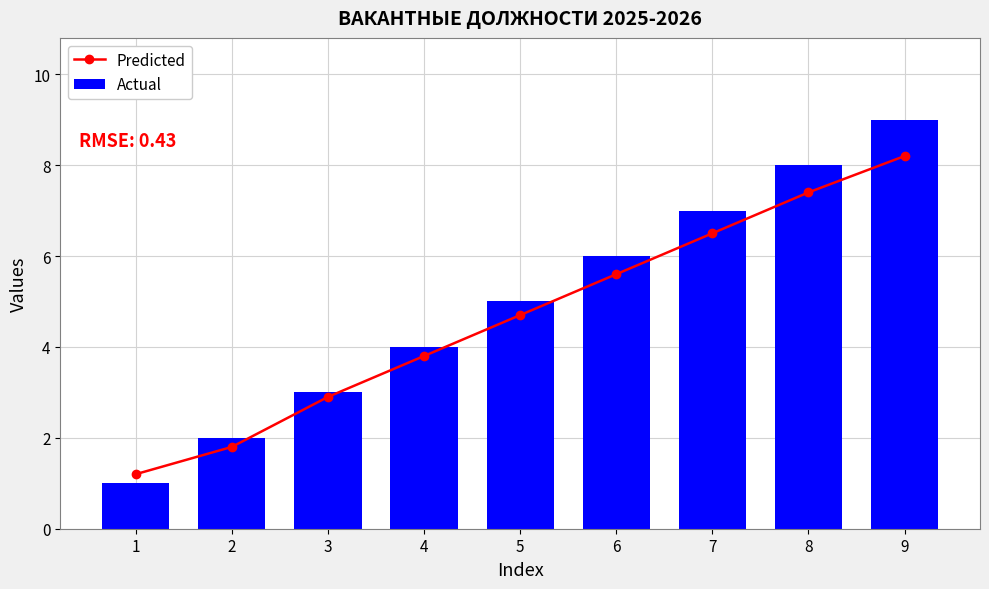

Rank the series by their maximum value, from highest to lowest.

Actual, Predicted